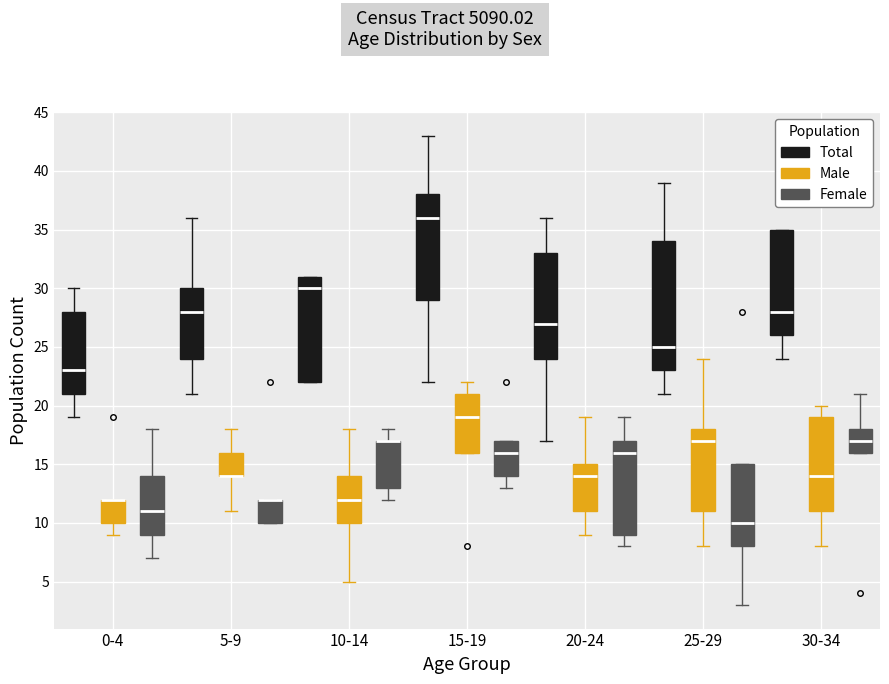

Reading left to right, transcribe this box plot: for each box, give where its median line is, the range the box spans, and where its two whiskers end, as read against the y-axis. The values are not printed on the chart, so give them approximately, as read against the axis.

0-4 (Total): median 23, box 21 to 28, whiskers 19 to 30
0-4 (Male): median 12 (drawn on the box's upper edge), box 10 to 12, whiskers 9 to 12
0-4 (Female): median 11, box 9 to 14, whiskers 7 to 18
5-9 (Total): median 28, box 24 to 30, whiskers 21 to 36
5-9 (Male): median 14 (drawn on the box's lower edge), box 14 to 16, whiskers 11 to 18
5-9 (Female): median 12 (drawn on the box's upper edge), box 10 to 12, whiskers 10 to 12
10-14 (Total): median 30, box 22 to 31, whiskers 22 to 31
10-14 (Male): median 12, box 10 to 14, whiskers 5 to 18
10-14 (Female): median 17 (drawn on the box's upper edge), box 13 to 17, whiskers 12 to 18
15-19 (Total): median 36, box 29 to 38, whiskers 22 to 43
15-19 (Male): median 19, box 16 to 21, whiskers 16 to 22
15-19 (Female): median 16, box 14 to 17, whiskers 13 to 17
20-24 (Total): median 27, box 24 to 33, whiskers 17 to 36
20-24 (Male): median 14, box 11 to 15, whiskers 9 to 19
20-24 (Female): median 16, box 9 to 17, whiskers 8 to 19
25-29 (Total): median 25, box 23 to 34, whiskers 21 to 39
25-29 (Male): median 17, box 11 to 18, whiskers 8 to 24
25-29 (Female): median 10, box 8 to 15, whiskers 3 to 15
30-34 (Total): median 28, box 26 to 35, whiskers 24 to 35
30-34 (Male): median 14, box 11 to 19, whiskers 8 to 20
30-34 (Female): median 17, box 16 to 18, whiskers 16 to 21